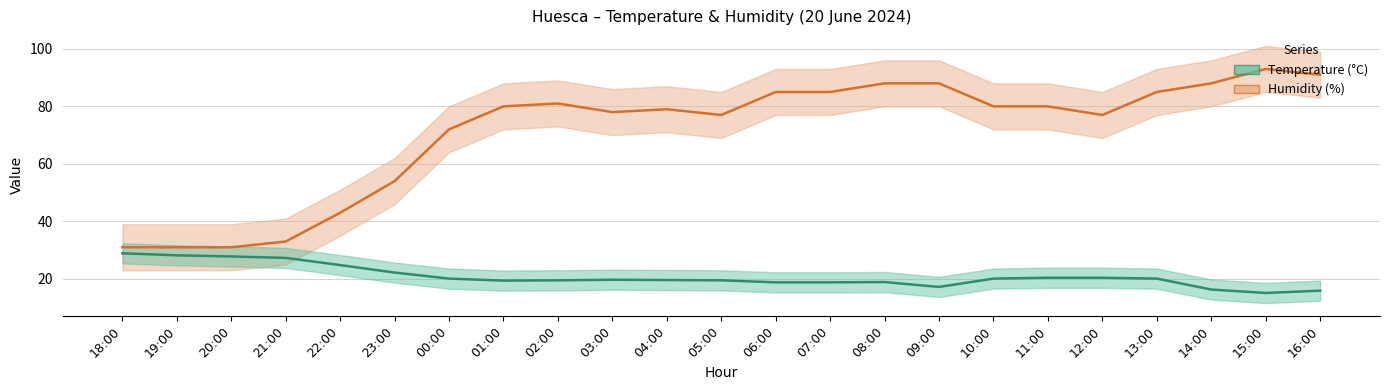

What is the sum of the Humidity (%) values at 07:00 and 16:00?

176.0